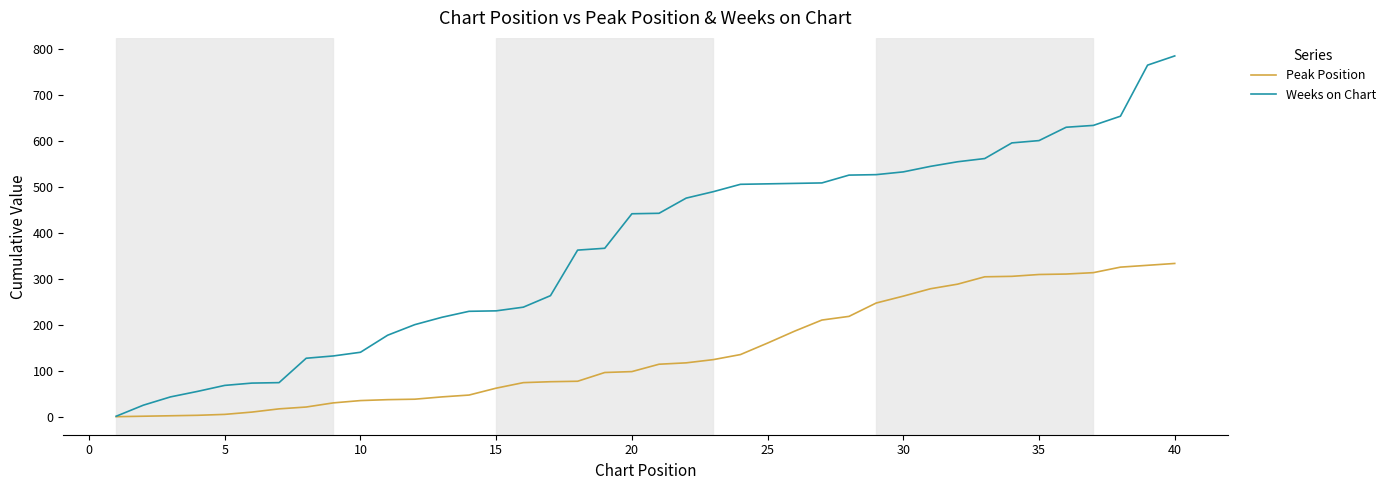

How many values in the Weeks on Chart series are below 443?

20